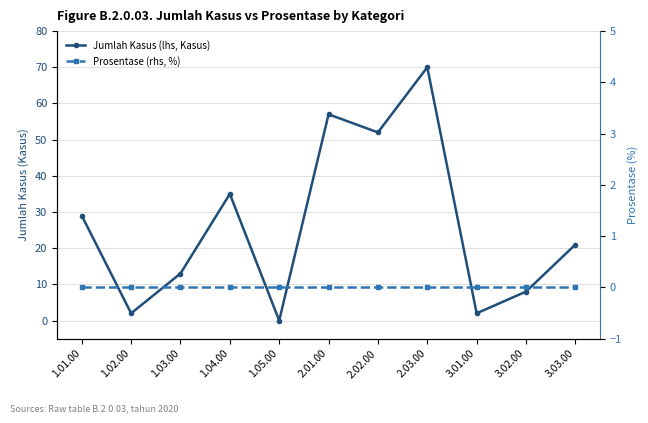

What position from the left is 2.02.00?

7